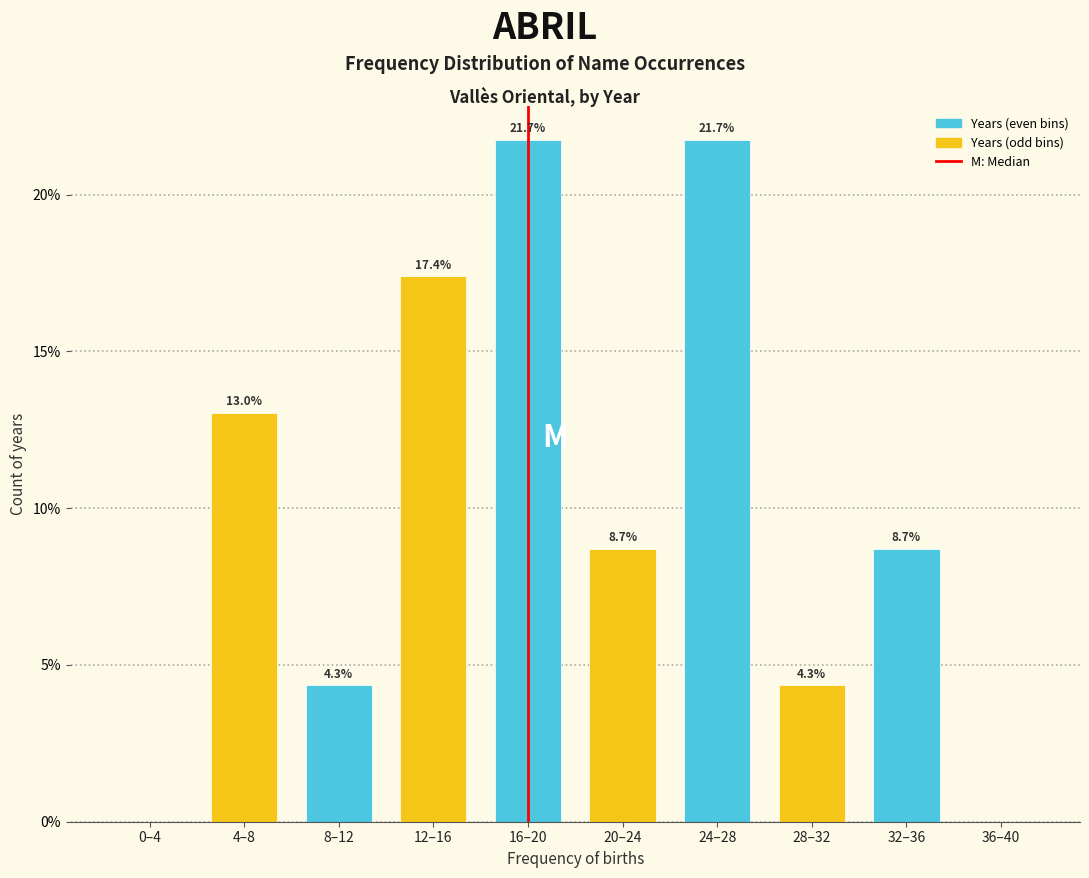

Reading left to right, extract all data points from this chart.

0–4=0.0	4–8=13.0	8–12=4.3	12–16=17.4	16–20=21.7	20–24=8.7	24–28=21.7	28–32=4.3	32–36=8.7	36–40=0.0